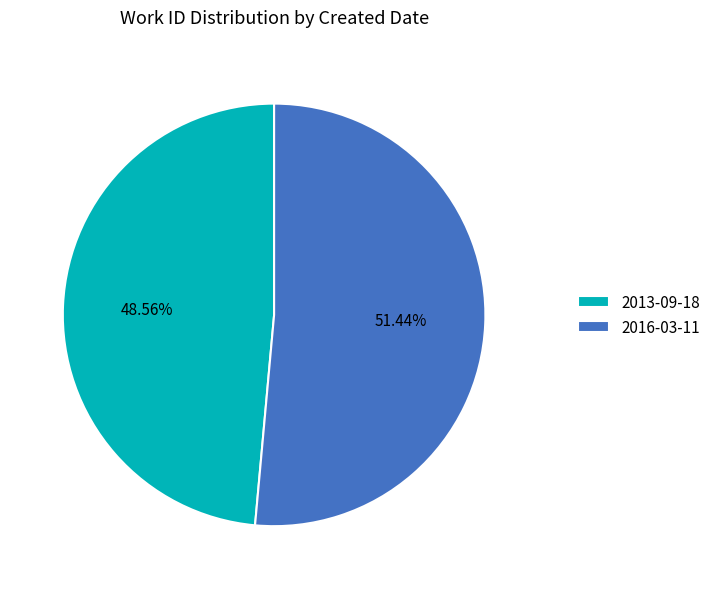

Rank the categories by value from highest to lowest.

2016-03-11, 2013-09-18